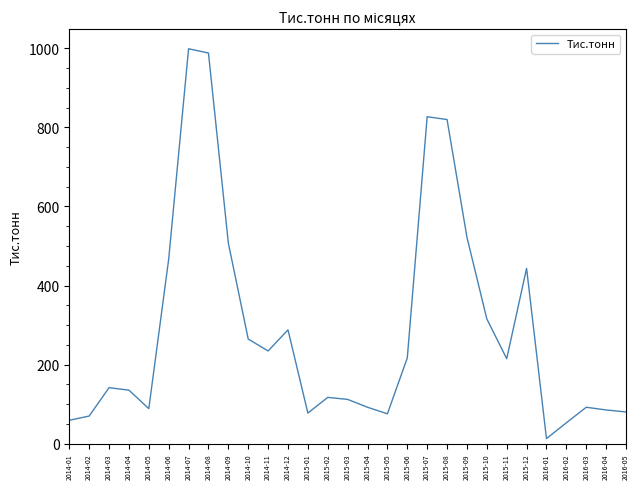

What is the approximate value at 2016-04?

85.0